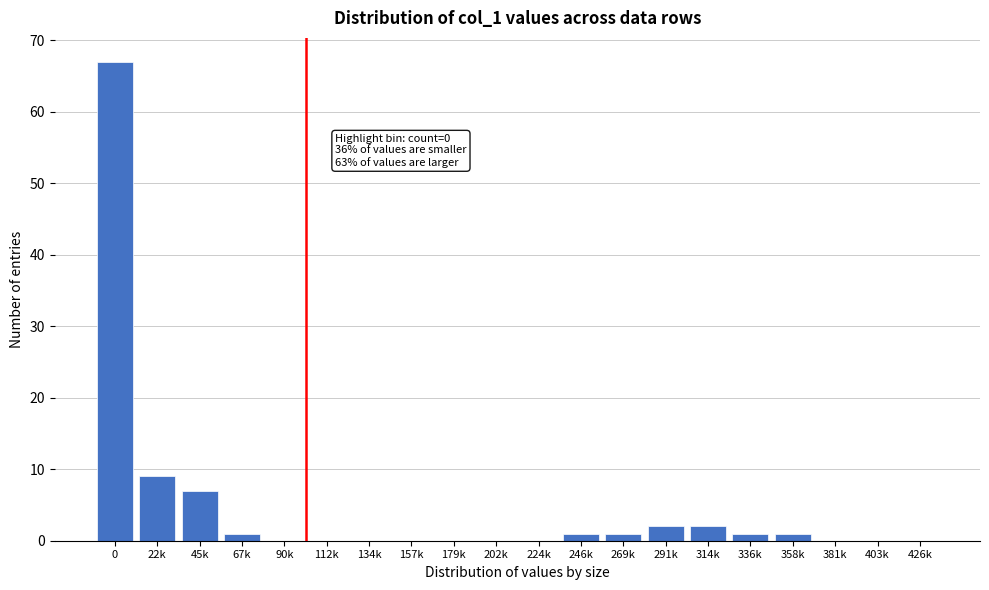

Reading left to right, what are all the values shown in this chart?

0=67	22k=9	45k=7	67k=1	90k=0	112k=0	134k=0	157k=0	179k=0	202k=0	224k=0	246k=1	269k=1	291k=2	314k=2	336k=1	358k=1	381k=0	403k=0	426k=0